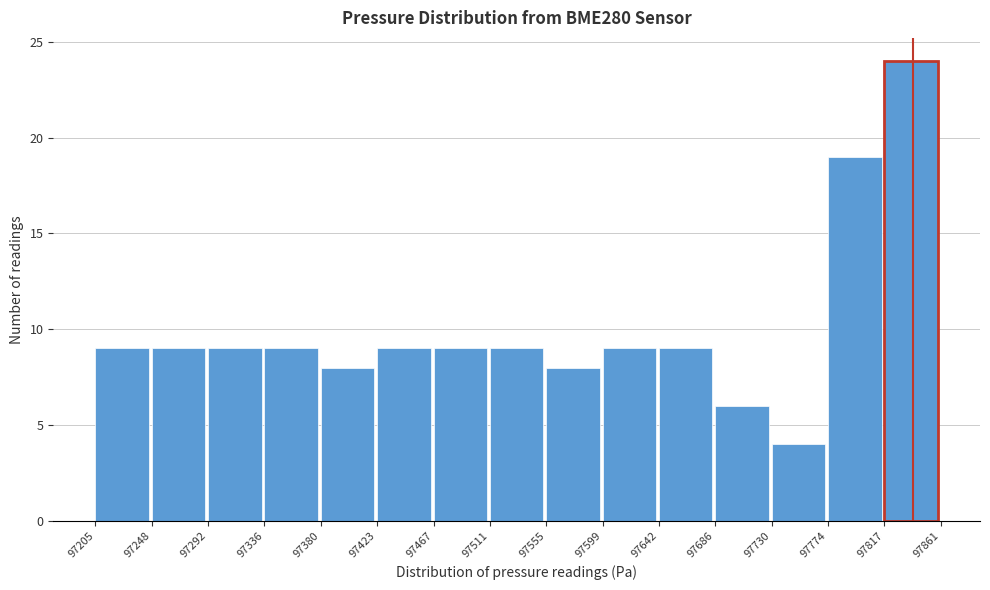

Over which range of the x-axis is the bar tallest?

97817 to 97861